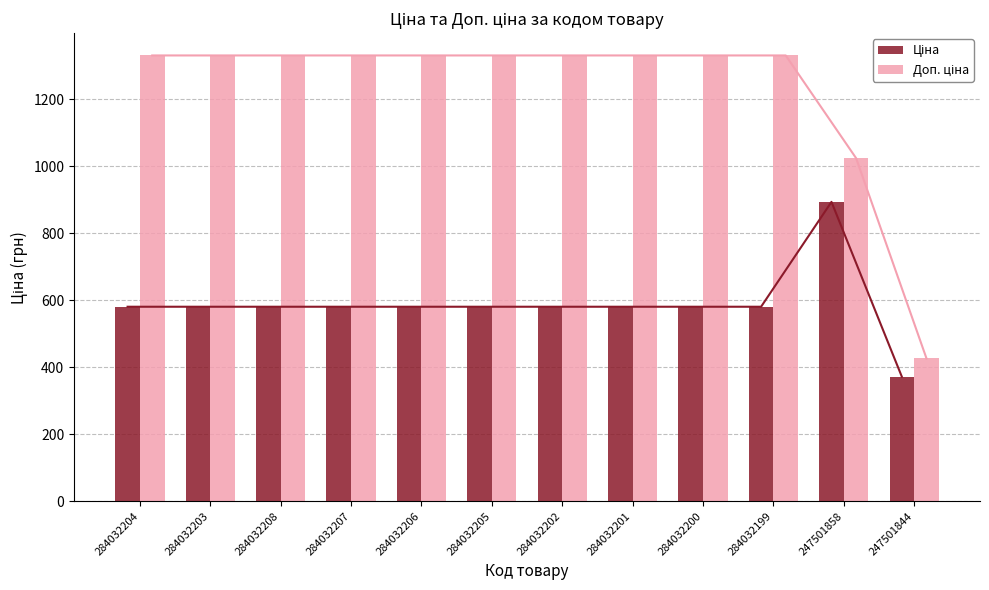

Which series has the widest spread of values?

Доп. ціна